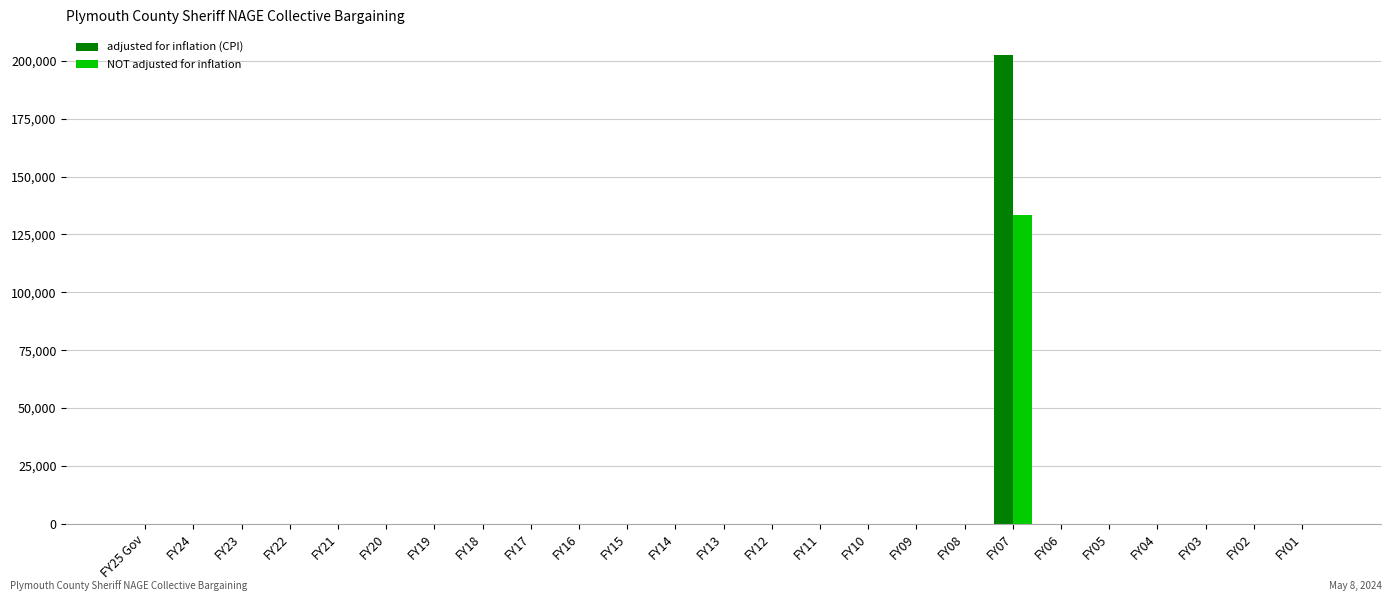

At which category does the chart reach its peak across all series?

FY07